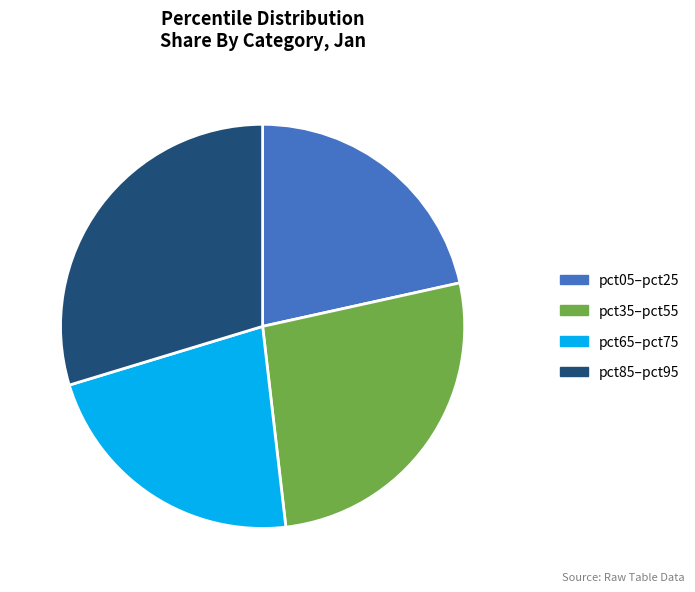

Is it true that pct65–pct75 is 13% of the pie?

False